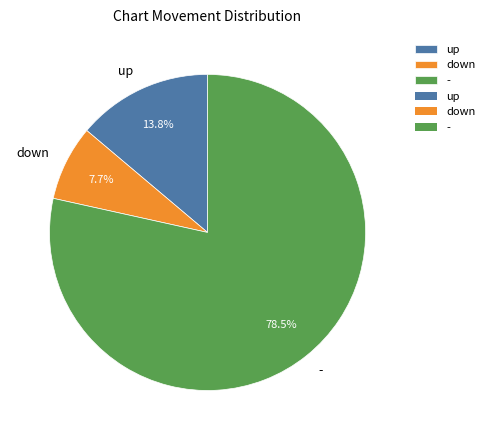

Count the number of slices in the pie.

3